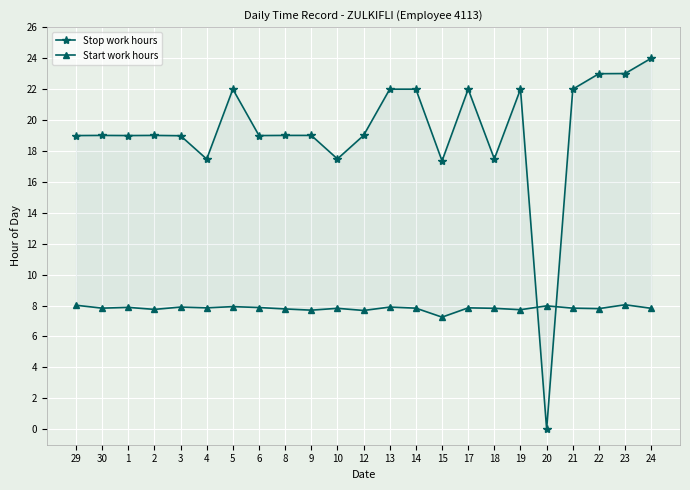

At how many categories does at least one series exceed 3?

23